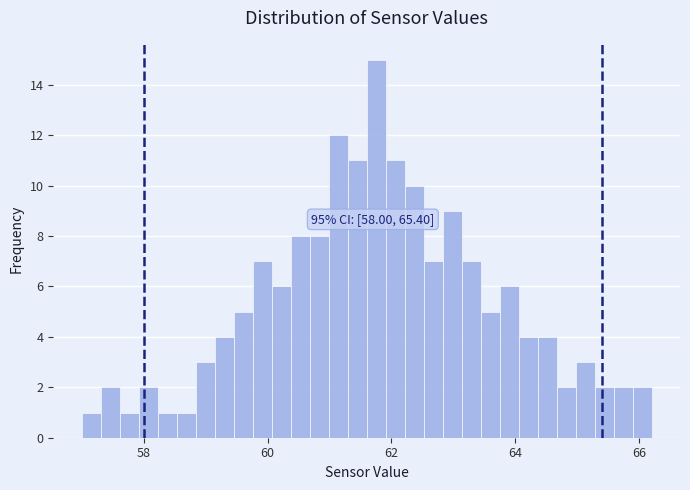

Read against the x-axis, roughly where is the centre of the tallest bar?

61.8